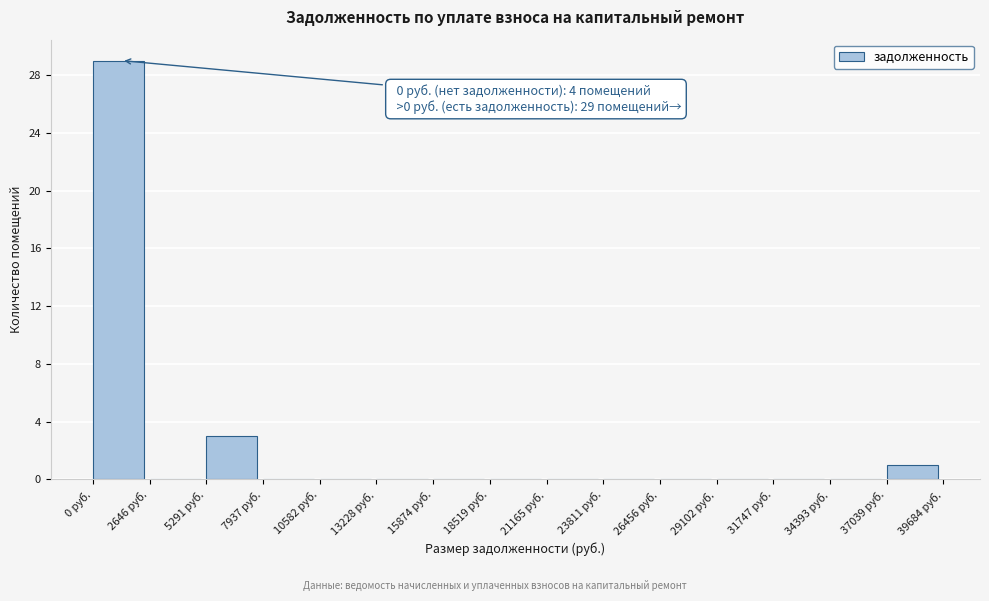

Which range on the x-axis has the tallest bar?

0 to 2500